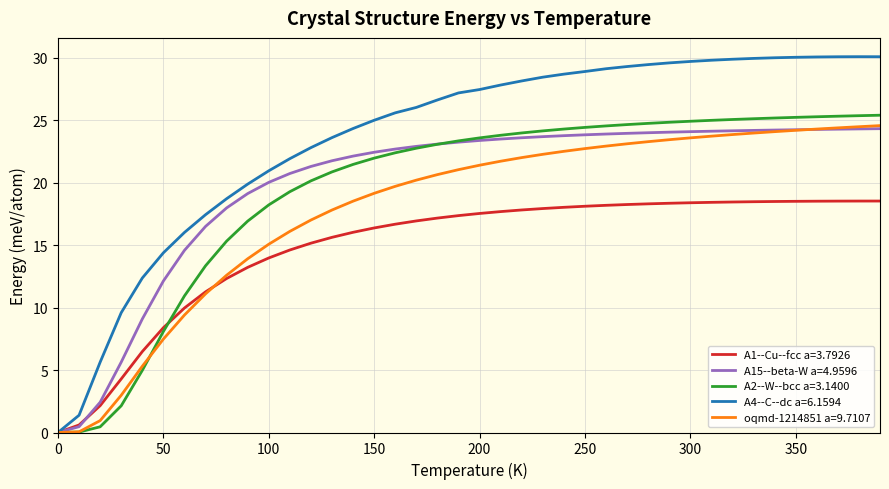

Which series has the largest total across all categories?

A4--C--dc a=6.1594